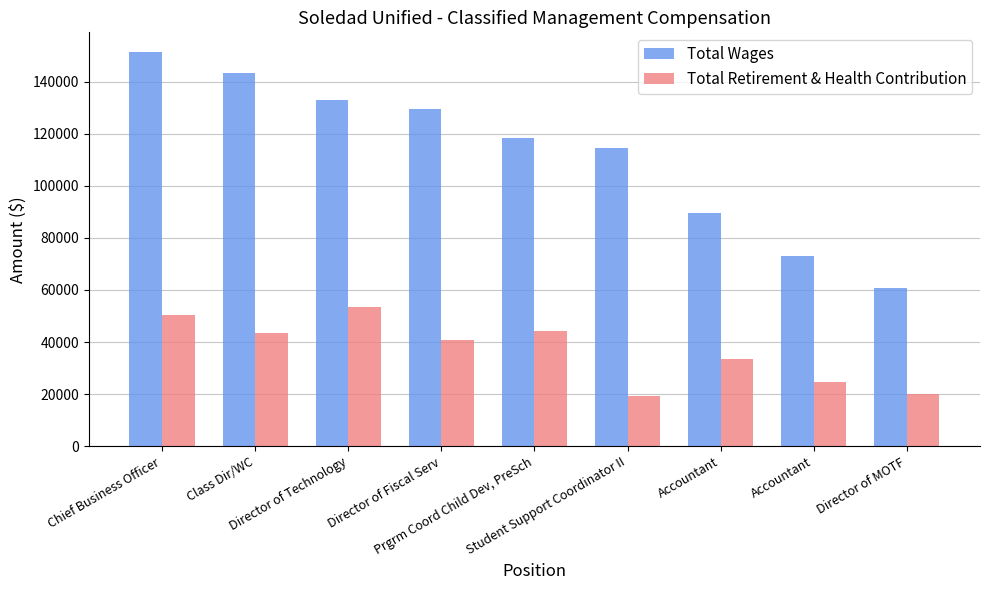

List the series in order of their overall mean, lowest first.

Total Retirement & Health Contribution, Total Wages